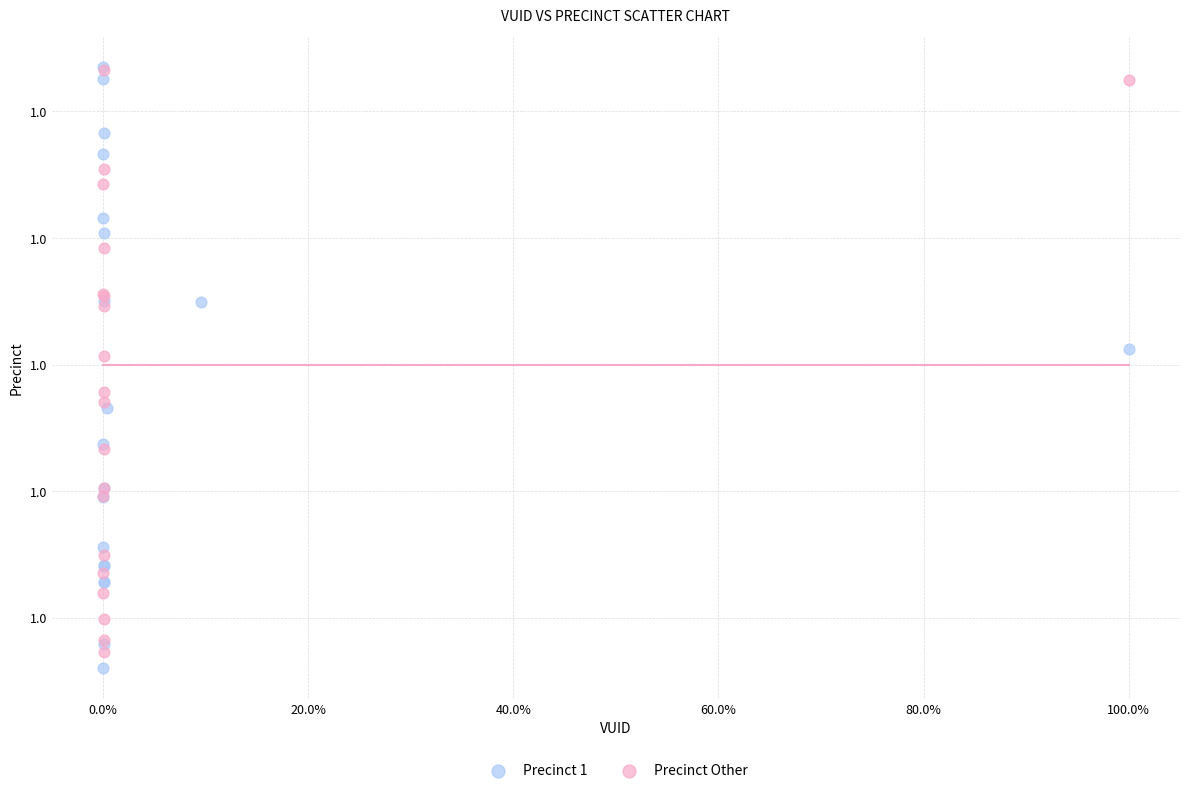

What are all the series names shown in the legend?

Precinct 1, Precinct Other